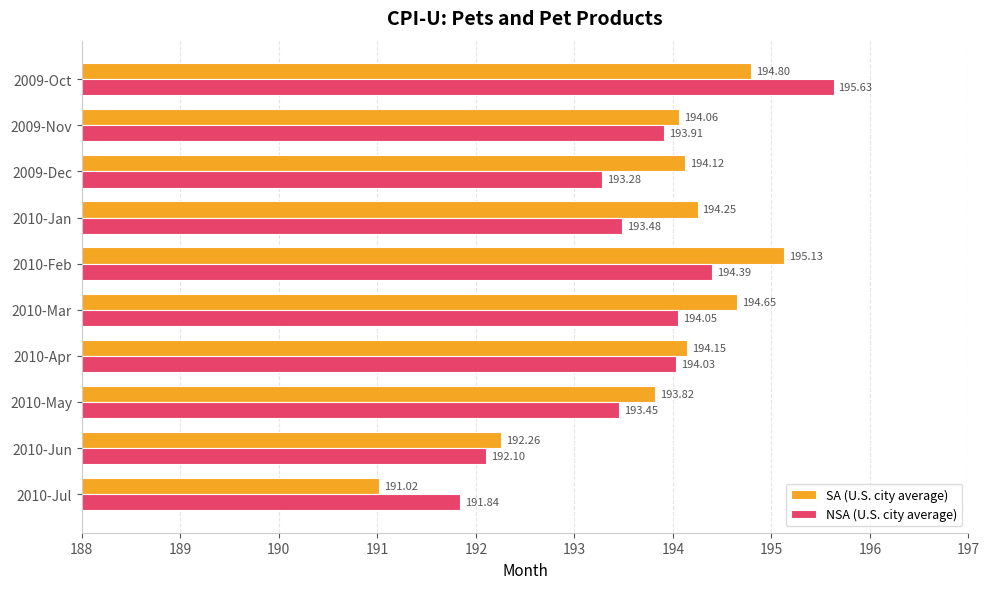

What is the difference between the highest and lowest values at 2009-Dec?

0.8